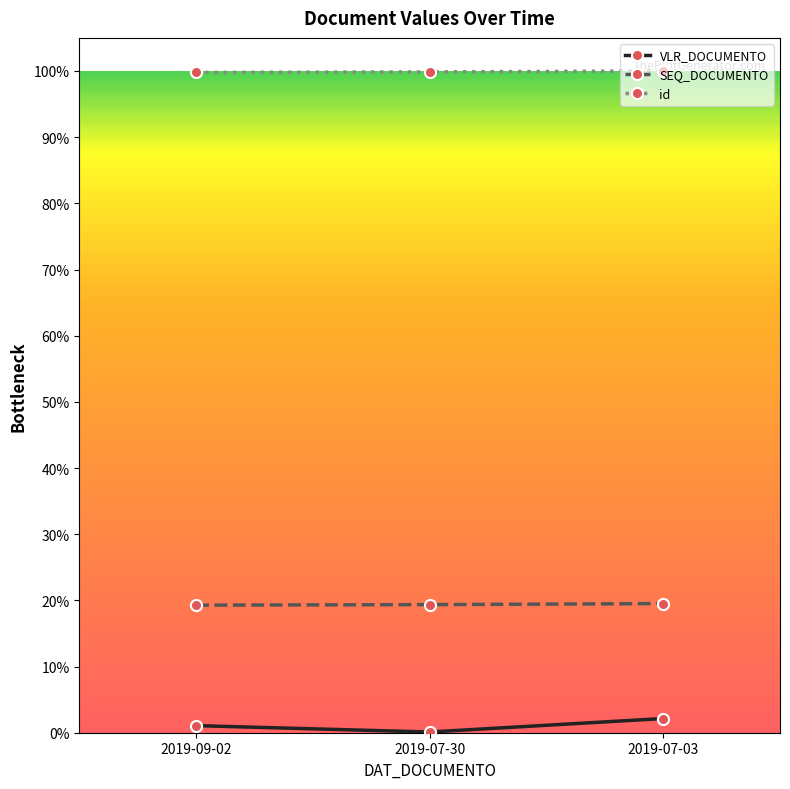

Does the chart have visible grid lines?

No